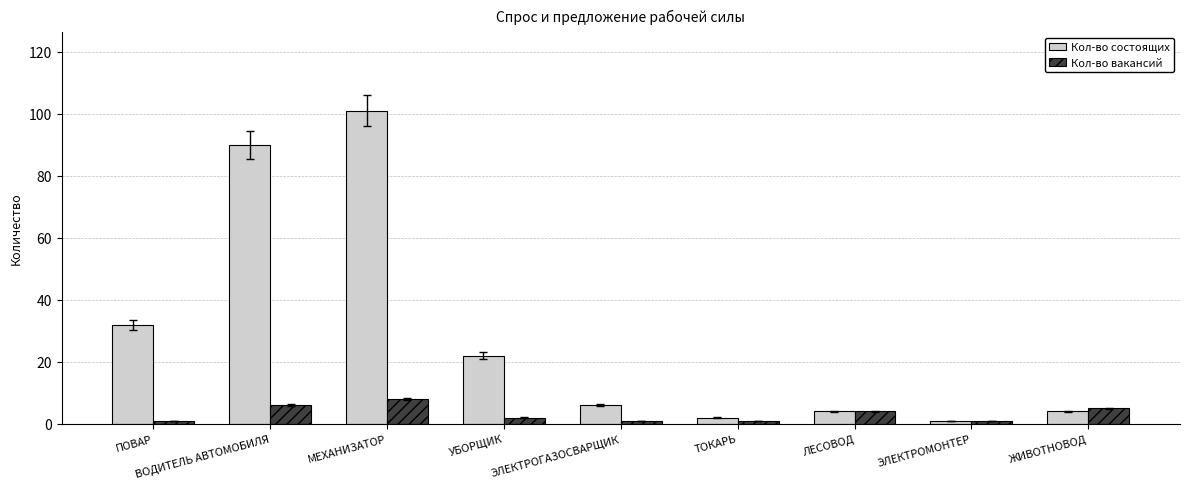

Count the number of categories in the chart.

9